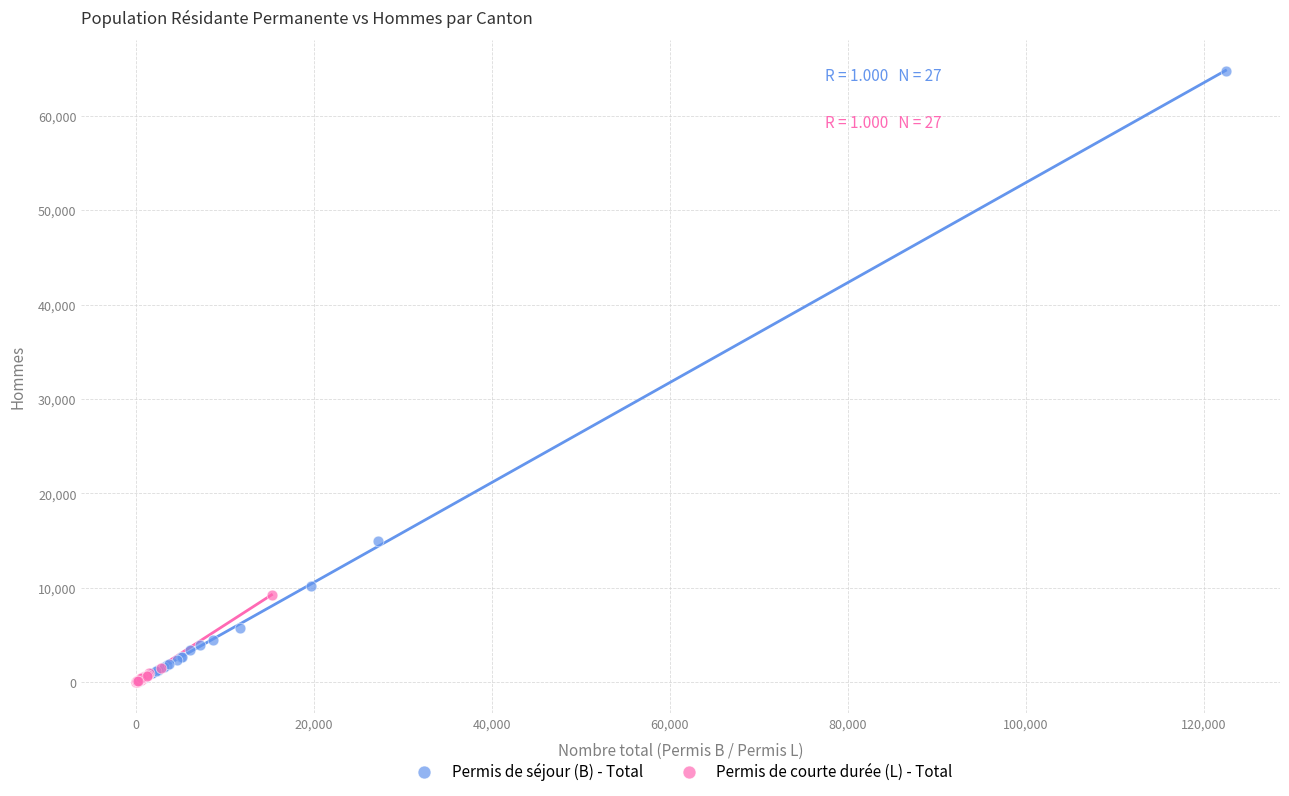

What are all the series names shown in the legend?

Permis de séjour (B) - Total, Permis de courte durée (L) - Total